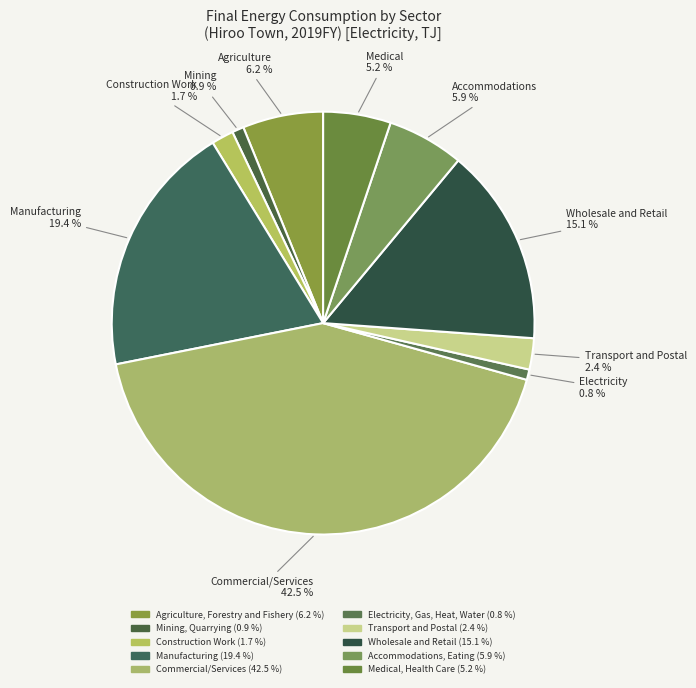

Count the number of slices in the pie.

10